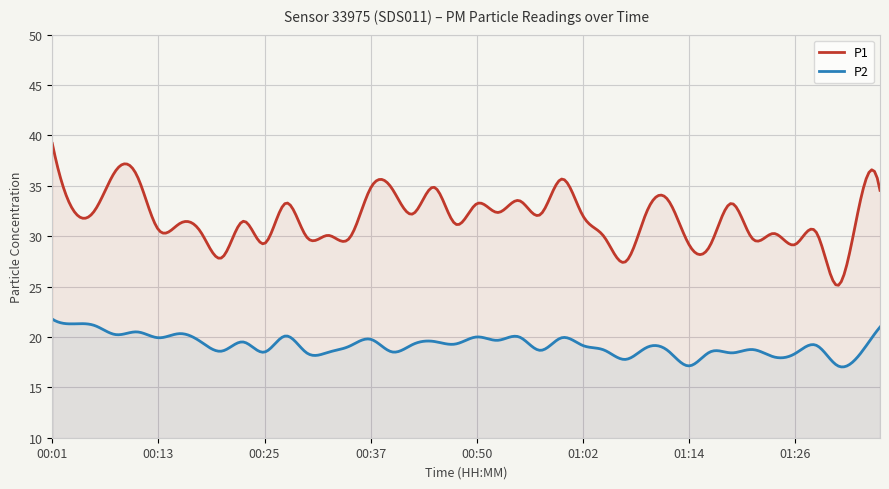

List the labels in order of P2 value, smallest first.

01:14, 01:31, 01:07, 01:24, 01:33, 01:26, 00:30, 01:19, 00:33, 00:25, 00:40, 01:16, 00:20, 01:11, 00:57, 01:04, 01:21, 01:09, 00:35, 01:02, 01:28, 00:42, 00:47, 00:23, 00:18, 00:45, 00:52, 00:37, 00:13, 00:59, 00:50, 00:54, 00:28, 00:08, 00:16, 00:11, 01:36, 00:06, 00:03, 00:01